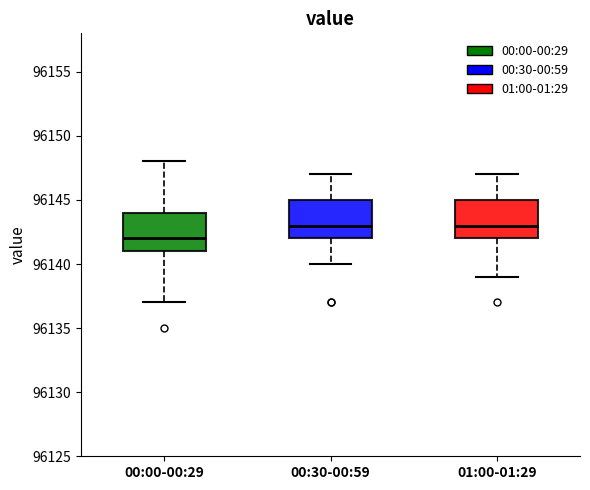

Reading left to right, transcribe this box plot: for each box, give where its median line is, the range the box spans, and where its two whiskers end, as read against the y-axis. The values are not printed on the chart, so give them approximately, as read against the axis.

00:00-00:29: median 96142, box 96141 to 96144, whiskers 96137 to 96148
00:30-00:59: median 96143, box 96142 to 96145, whiskers 96140 to 96147
01:00-01:29: median 96143, box 96142 to 96145, whiskers 96139 to 96147